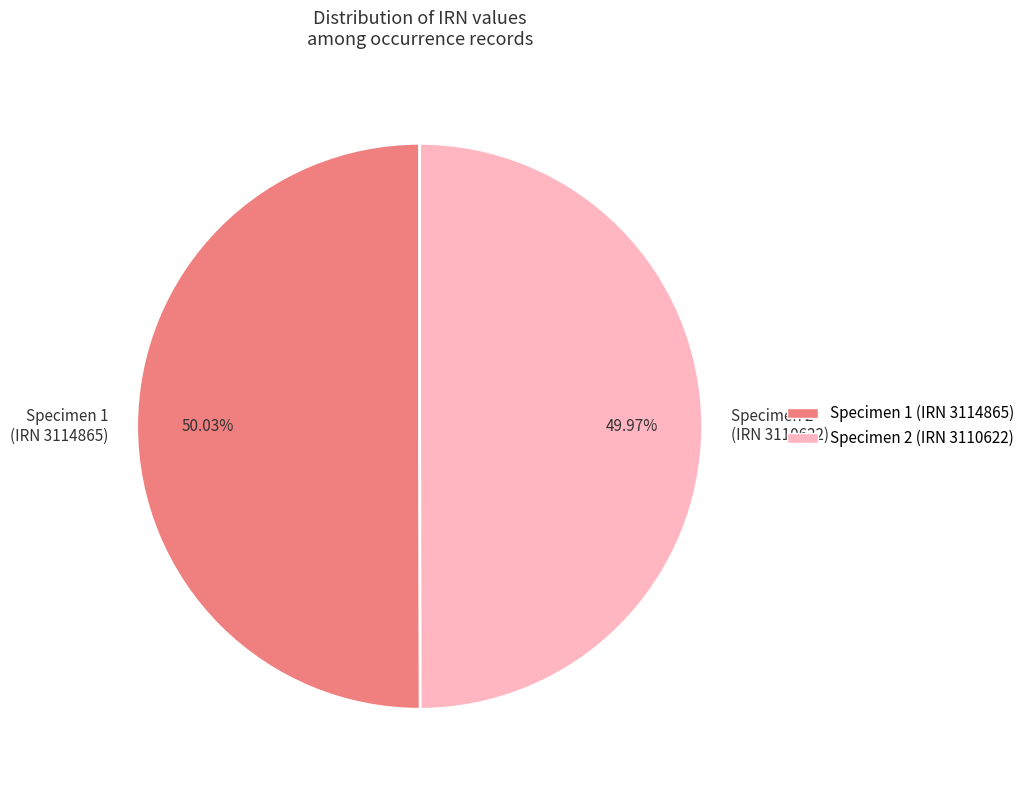

How many slices are in this pie chart?

2